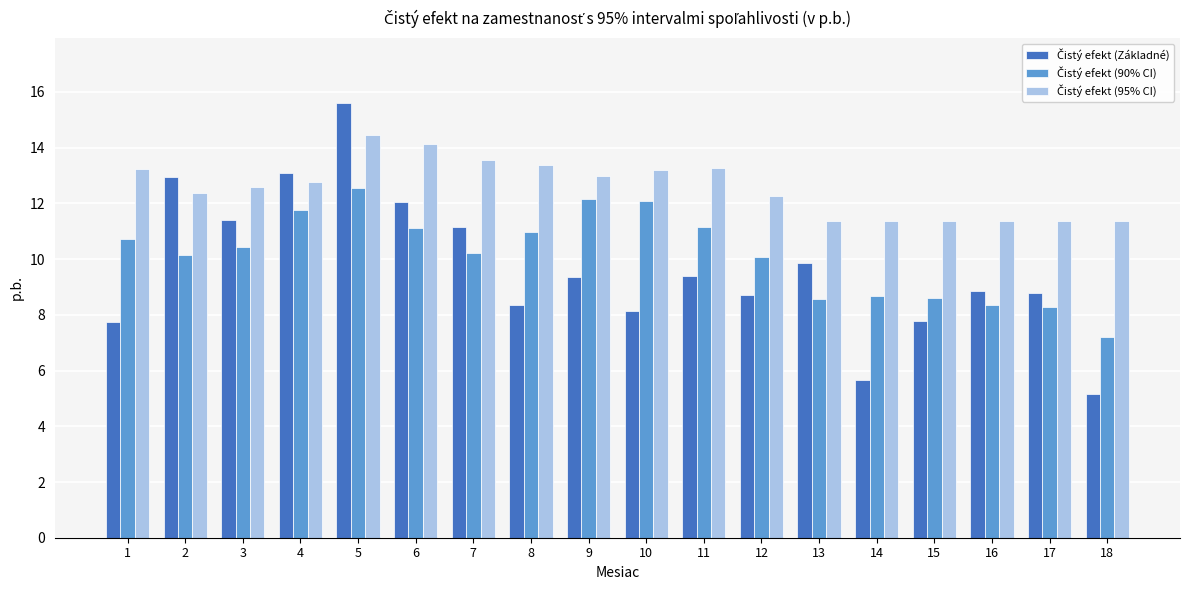

How many distinct data groups are displayed?

3